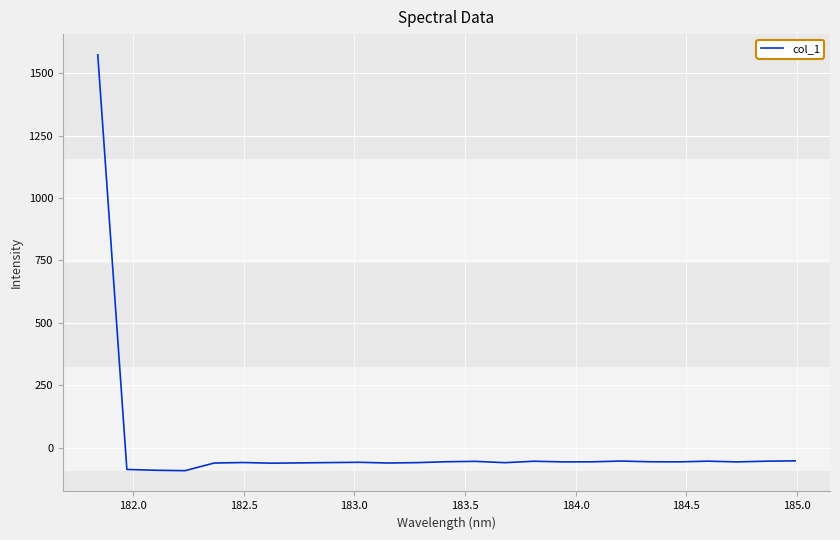

True or false: there are more than 2 points higher than both neighbors.

True